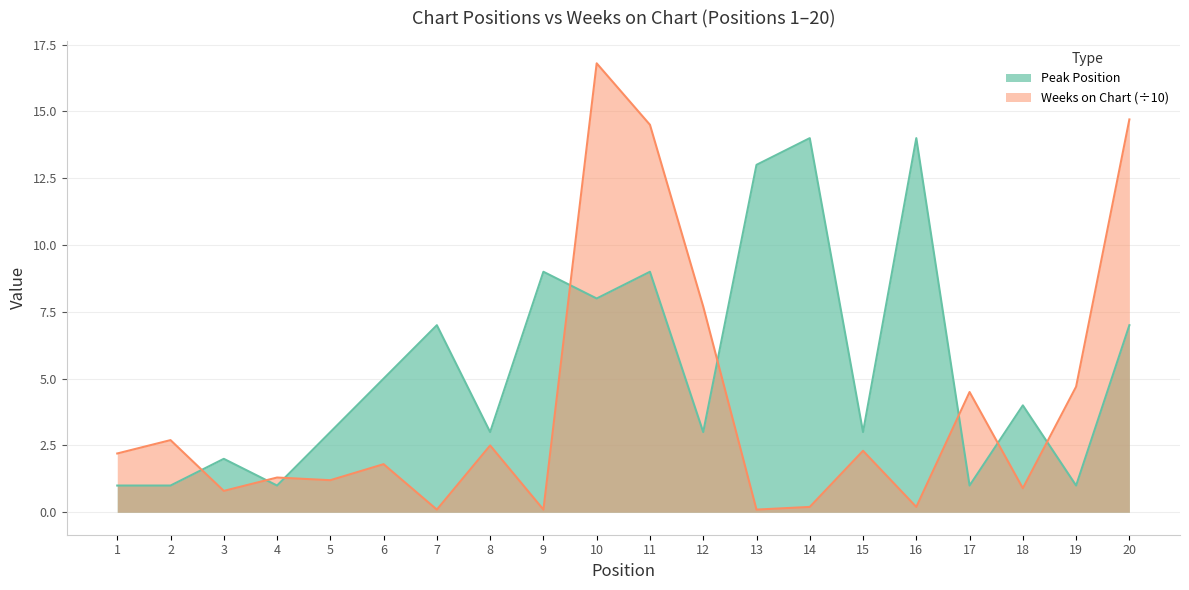

Between 4 and 11, which series saw the biggest shift?

Weeks on Chart (÷10)